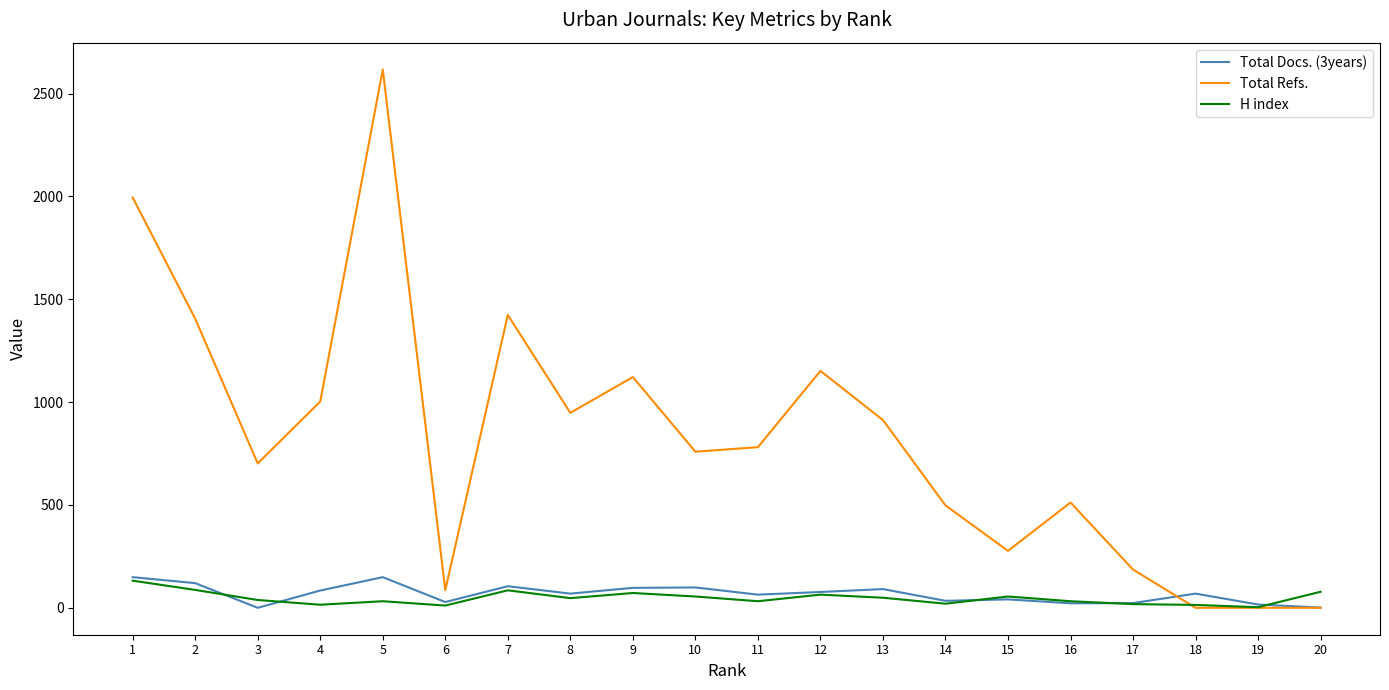

Does the chart have visible grid lines?

No